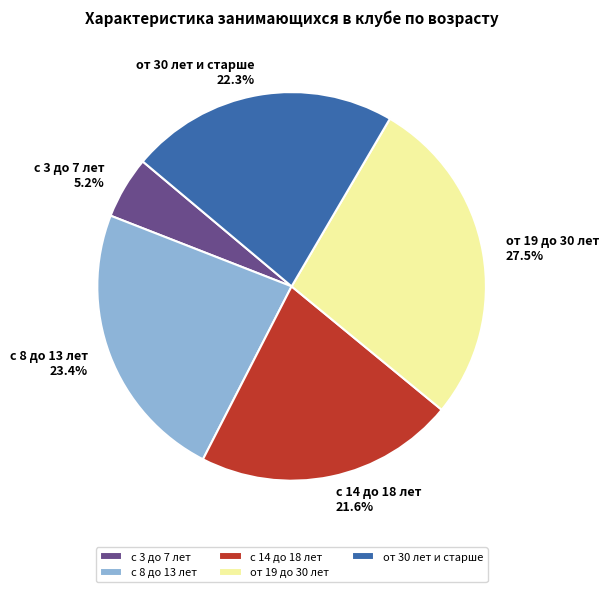

Does any single category account for the majority?

No